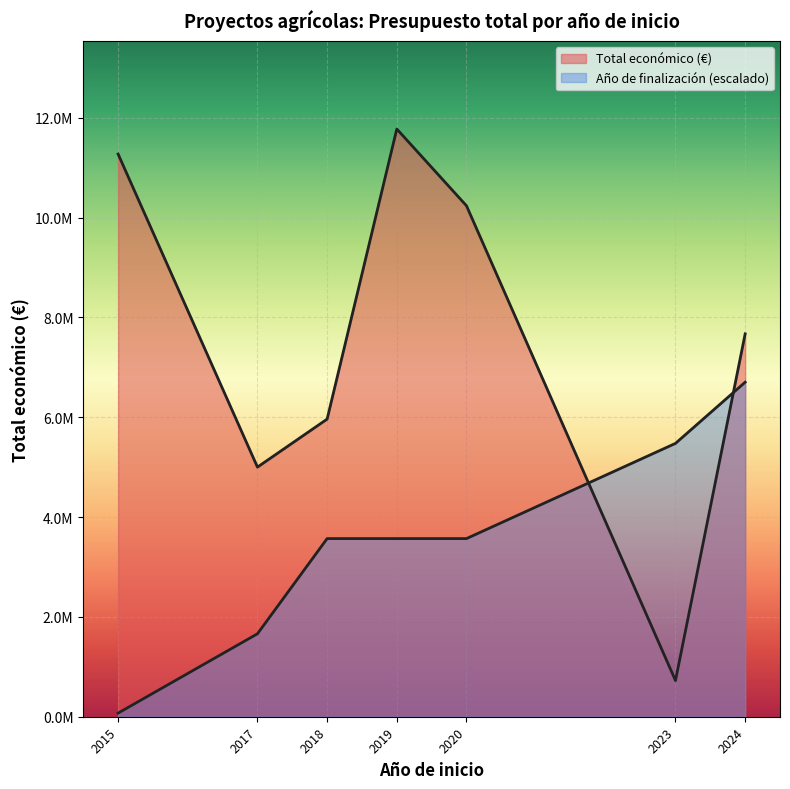

What is the difference between the maximum and minimum values in the Año de finalización series?

9